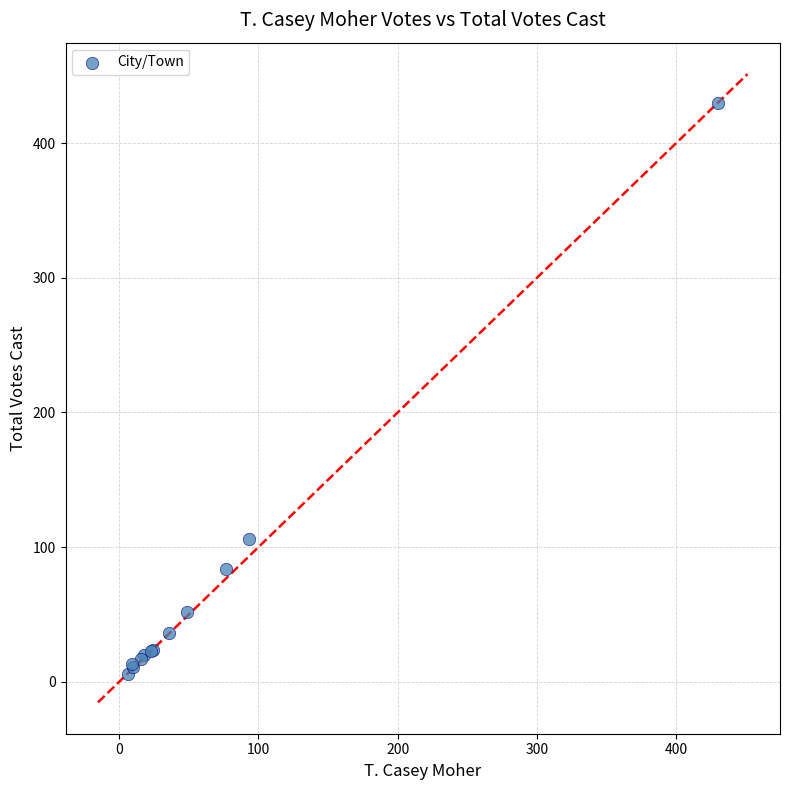

What Y value in the scatter plot is closest to 218?

106